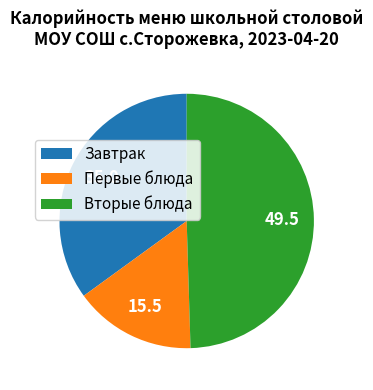

What is the smallest slice in the pie chart?

Первые блюда